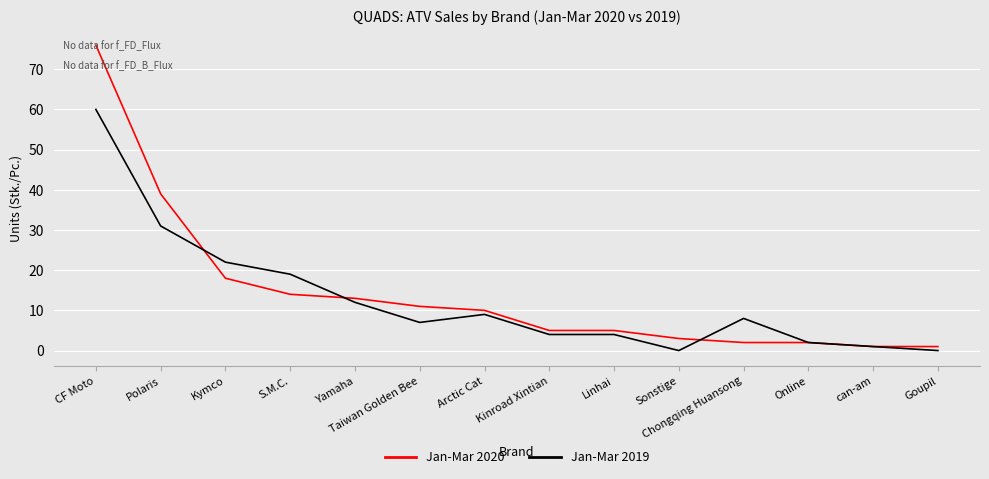

True or false: Jan-Mar 2020 and Jan-Mar 2019 cross at least once.

True